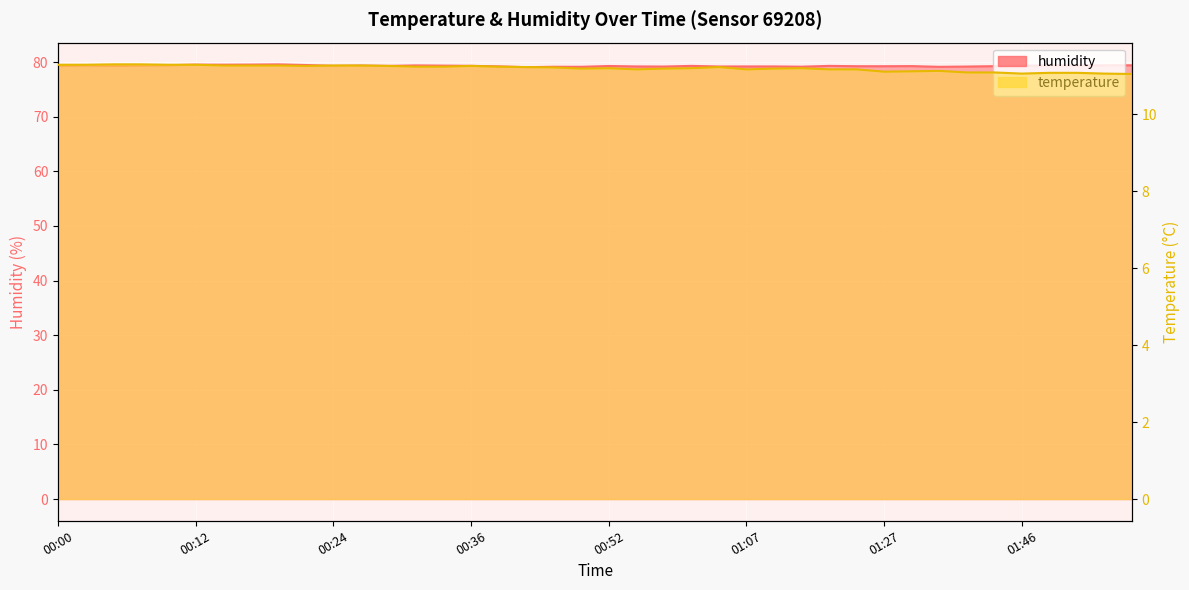

Between 00:34 and 01:46, which series saw the biggest shift?

temperature